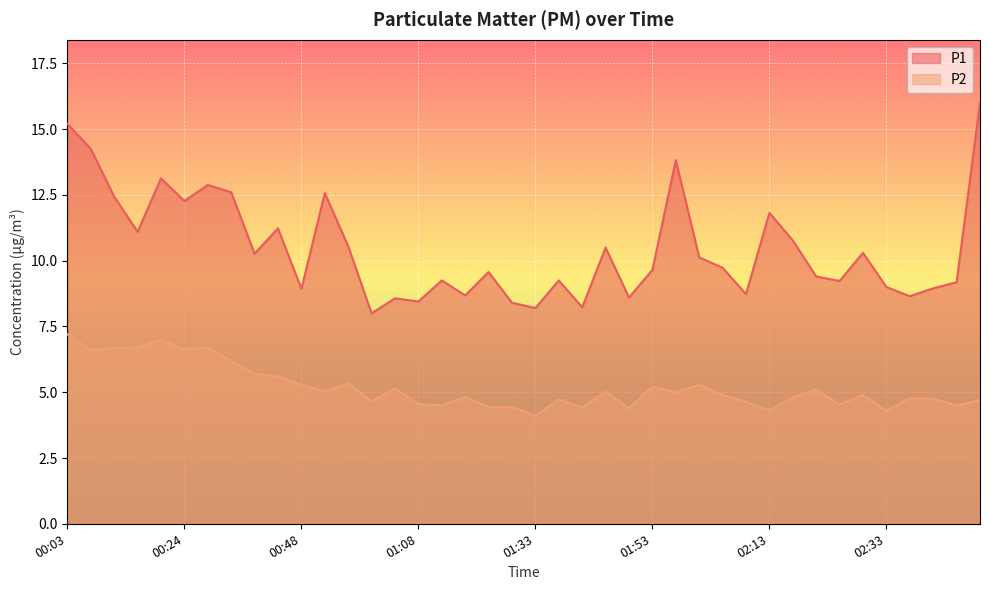

What is the label of the 9th point from the left?

00:36